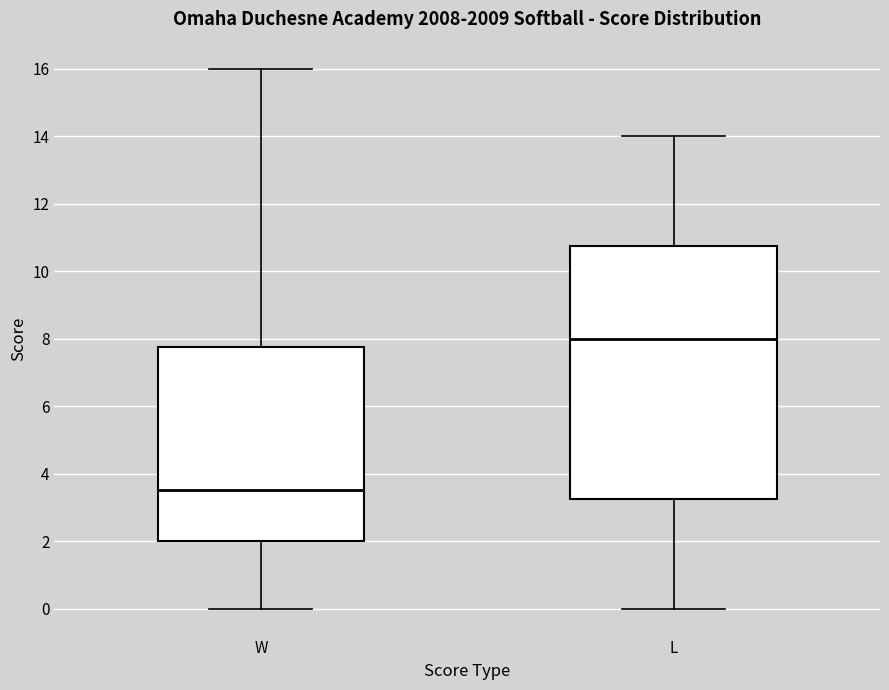

Which box has the lowest median line?

W